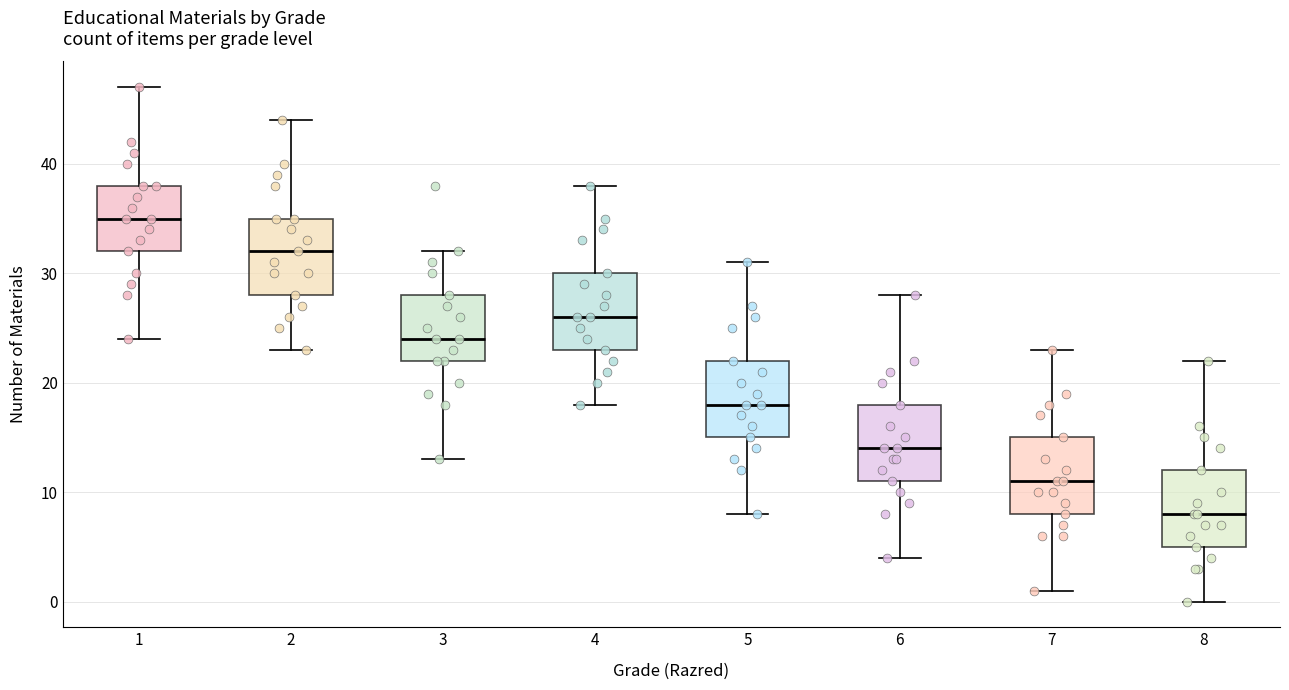

Reading left to right, read every box against the y-axis: the position of its median line, the range the box covers, and the ends of its whiskers. The values are not printed on the chart, so give them approximately, as read against the axis.

1: median 35, box 32 to 38, whiskers 24 to 47
2: median 32, box 28 to 35, whiskers 23 to 44
3: median 24, box 22 to 28, whiskers 13 to 32
4: median 26, box 23 to 30, whiskers 18 to 38
5: median 18, box 15 to 22, whiskers 8 to 31
6: median 14, box 11 to 18, whiskers 4 to 28
7: median 11, box 8 to 15, whiskers 1 to 23
8: median 8, box 5 to 12, whiskers 0 to 22